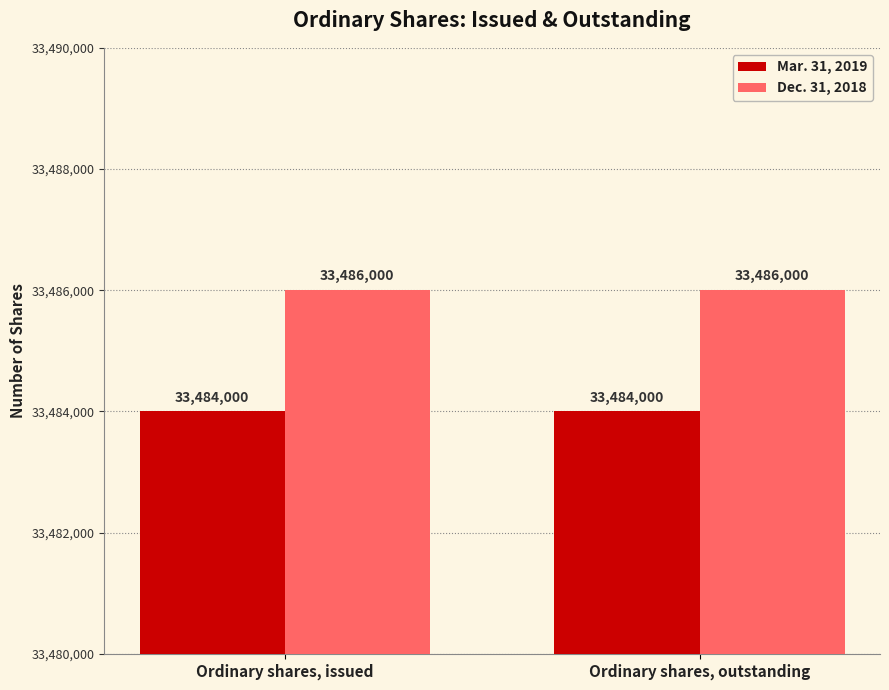

What is the sum of all Dec. 31, 2018 values?

66972000